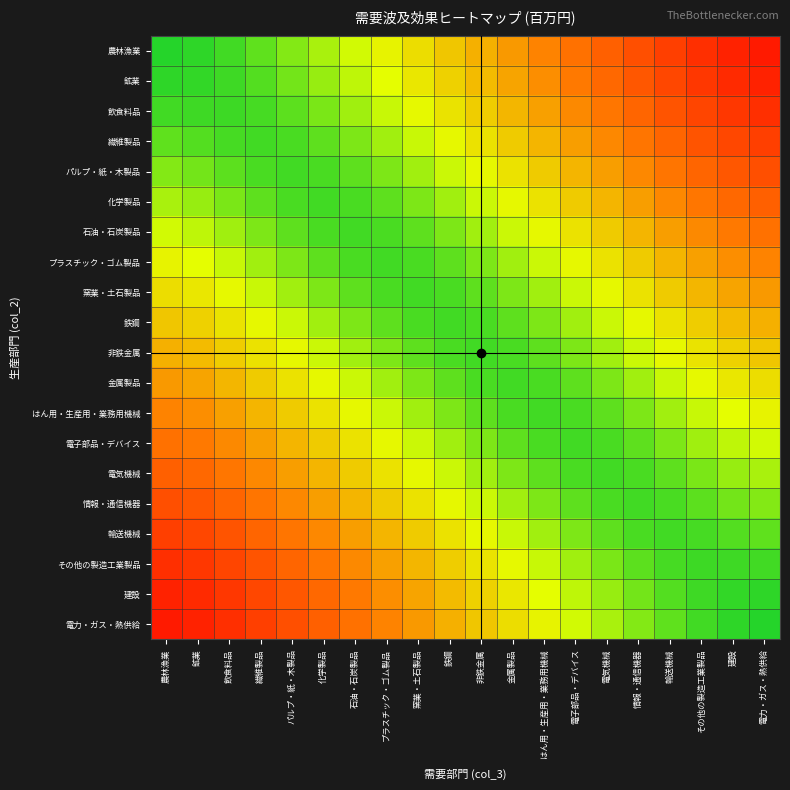

Which category has the highest value across all series?

電力・ガス・熱供給